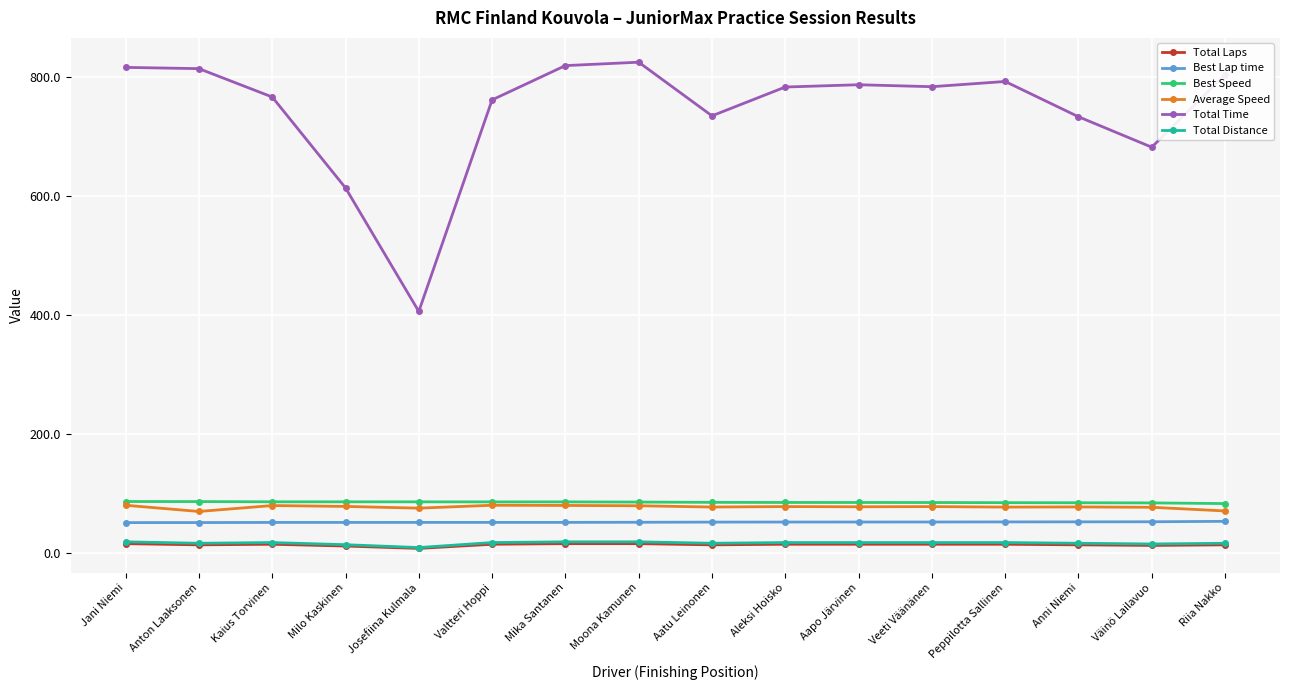

Does the chart display data point markers on the line(s)?

Yes